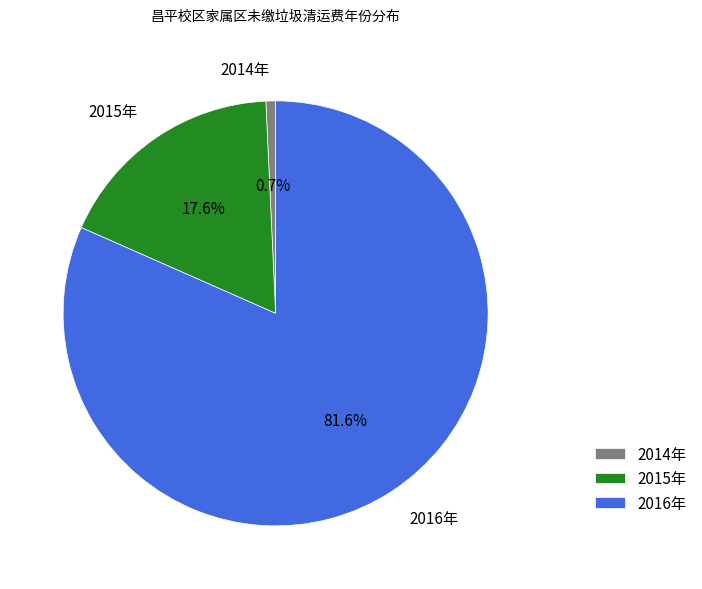

Combined, what portion of the pie is 2015年 and 2016年?

99.3%